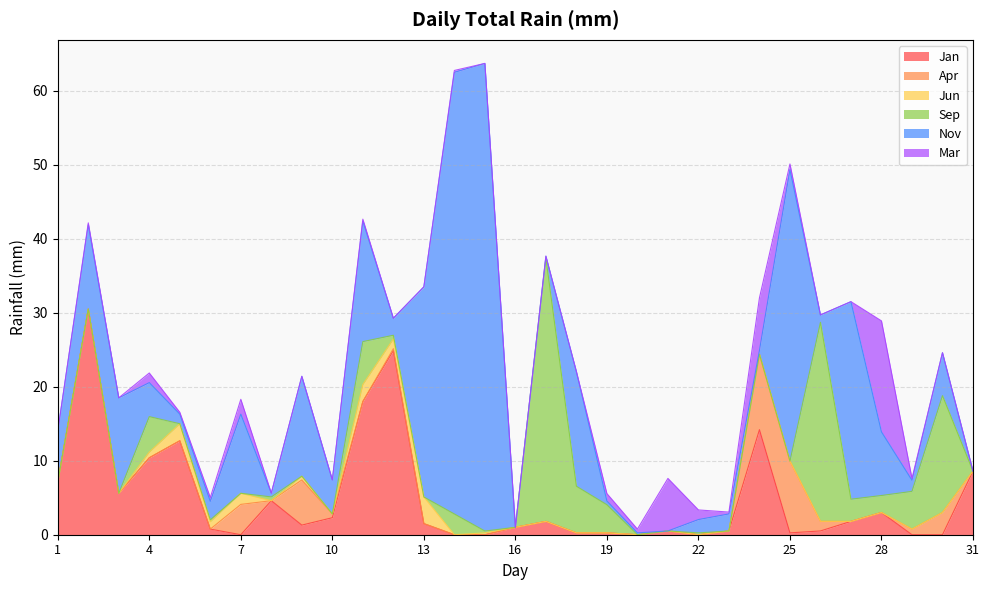

At which label is Nov closest to 31?

13